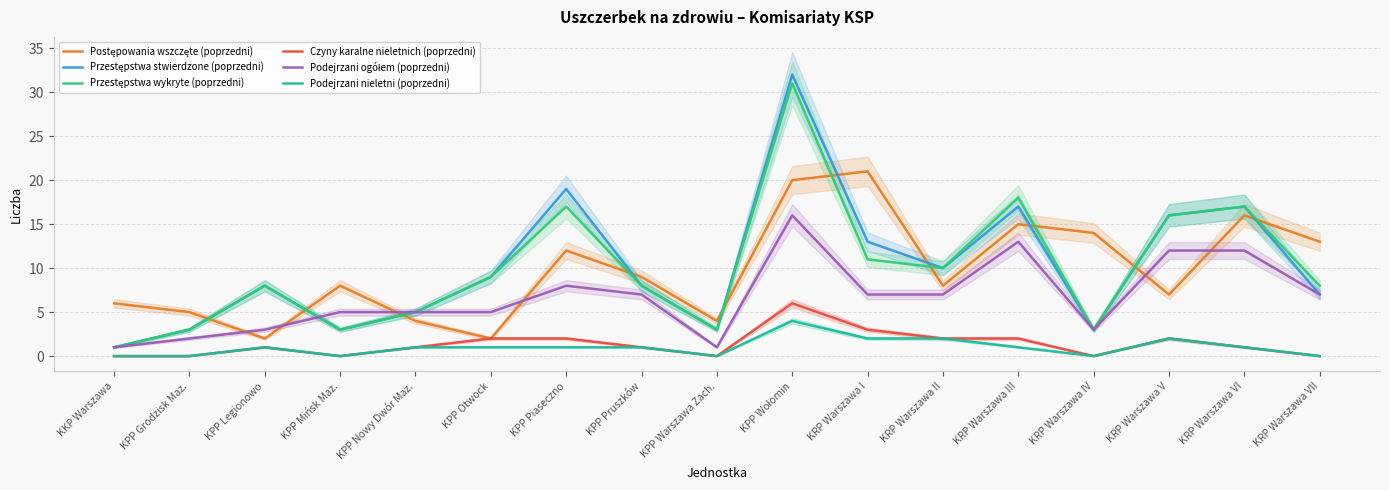

What is the minimum value for Postępowania wszczęte (poprzedni)?

2